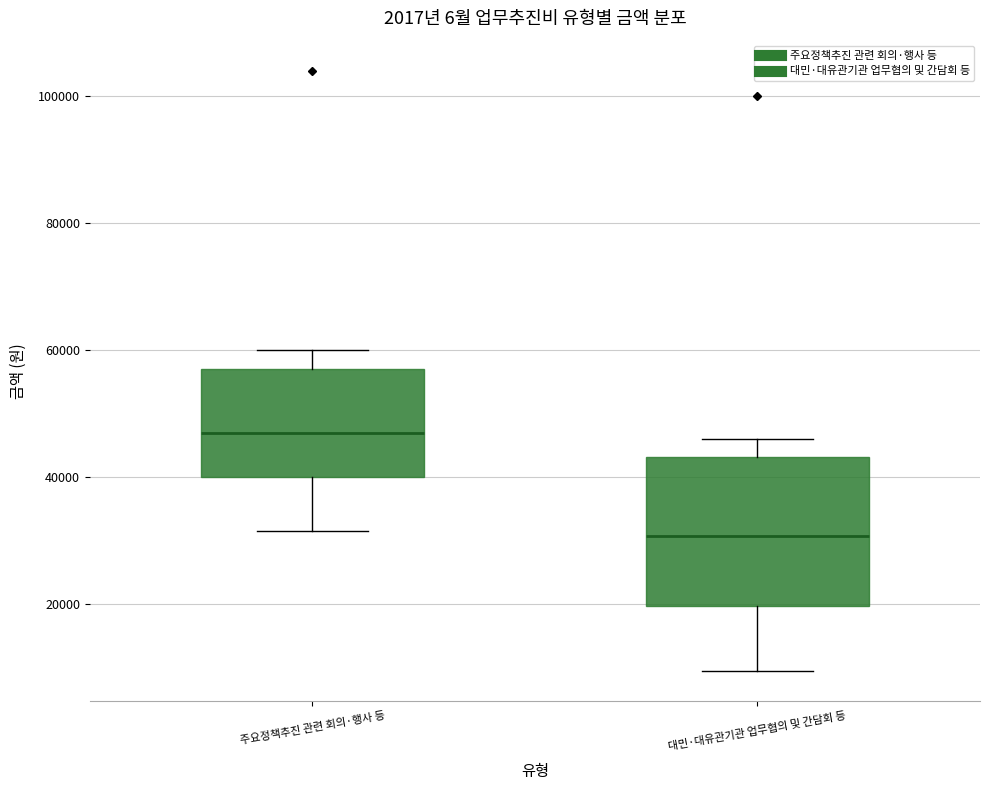

Which box's median line is the highest?

주요정책추진 관련 회의·행사 등